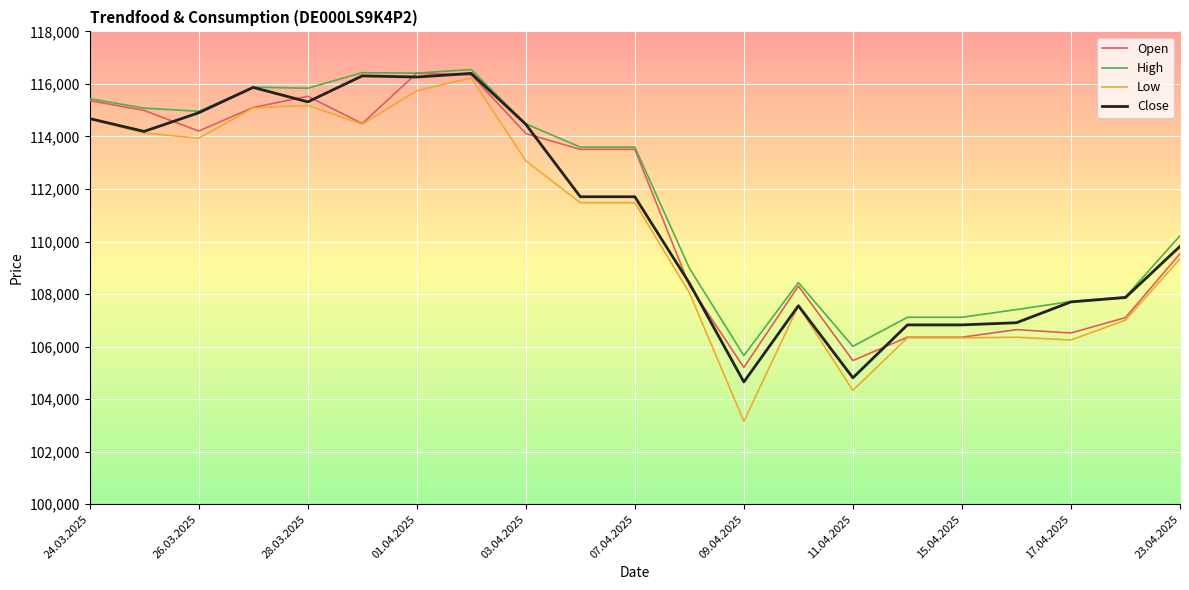

Which series has the widest spread of values?

Low